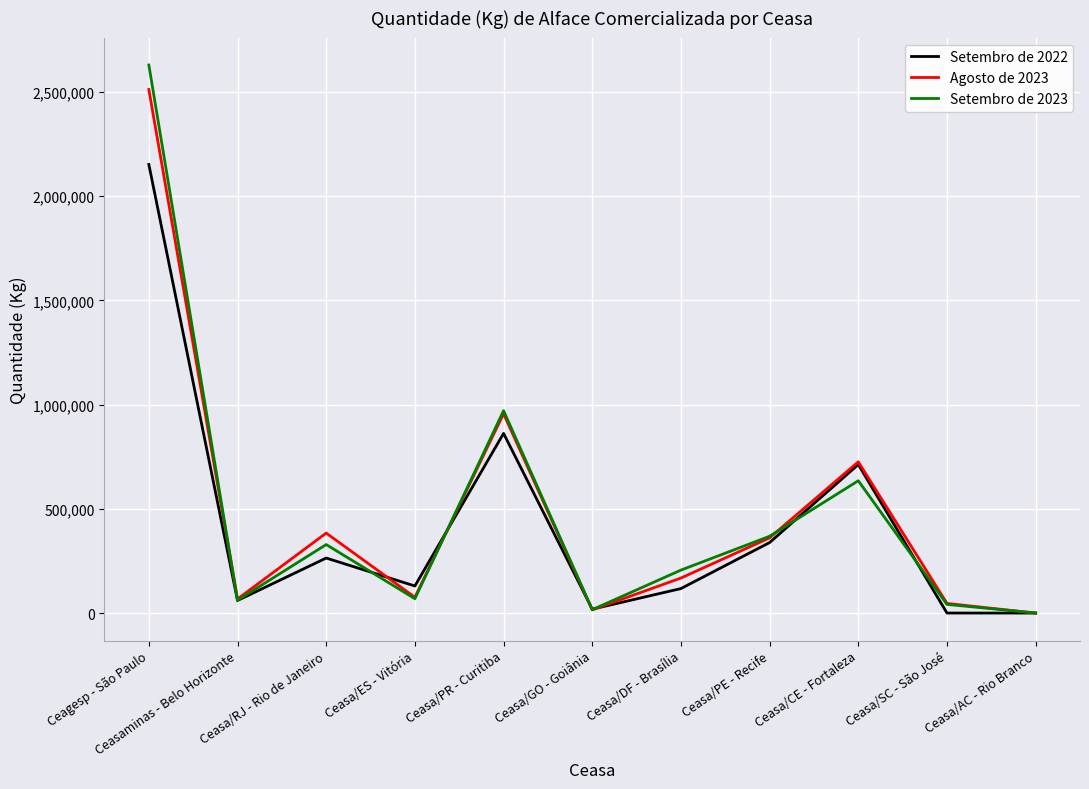

List the series in order of their peak value, highest first.

Setembro de 2023, Agosto de 2023, Setembro de 2022